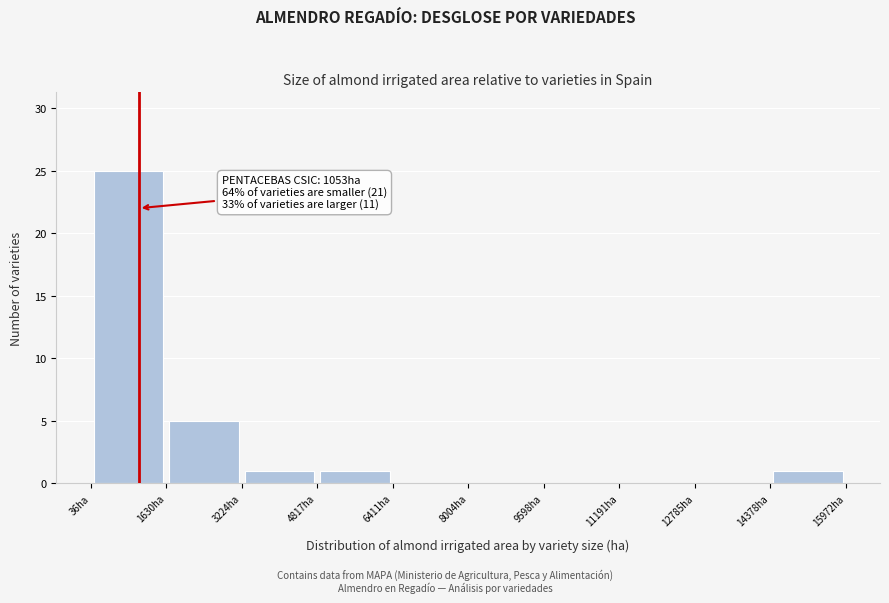

Over which range of the x-axis is the bar tallest?

0 to 1600